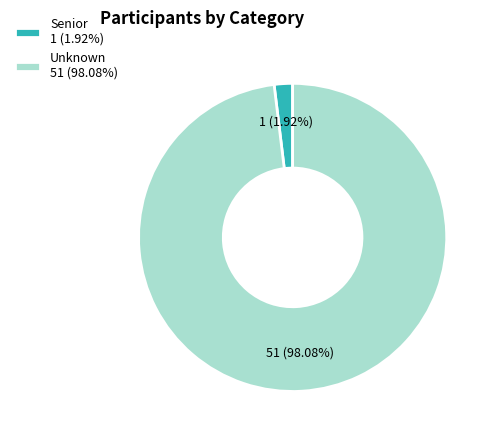

Combined, what portion of the pie is Unknown and Senior?

100.0%